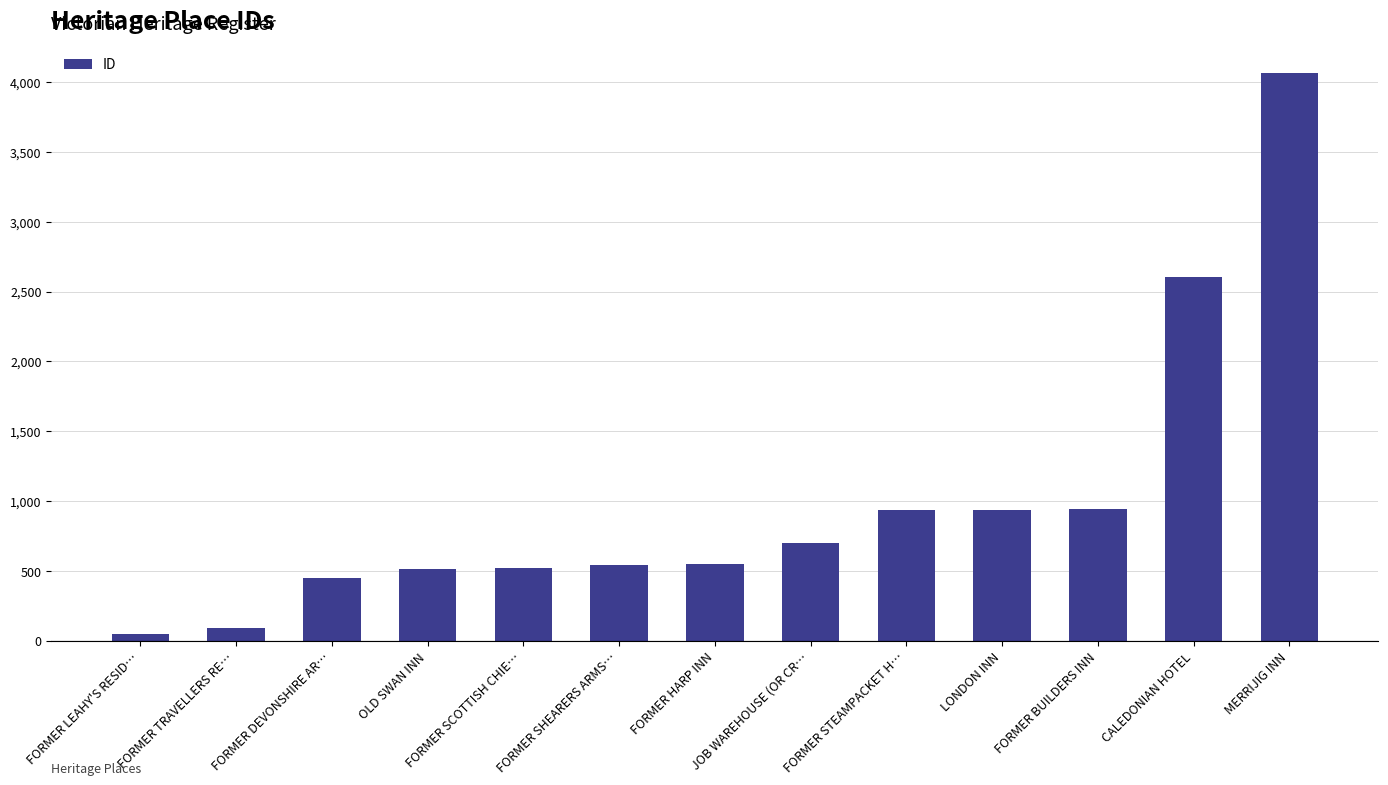

Is it true that the value at CALEDONIAN HOTEL is 2607?

True